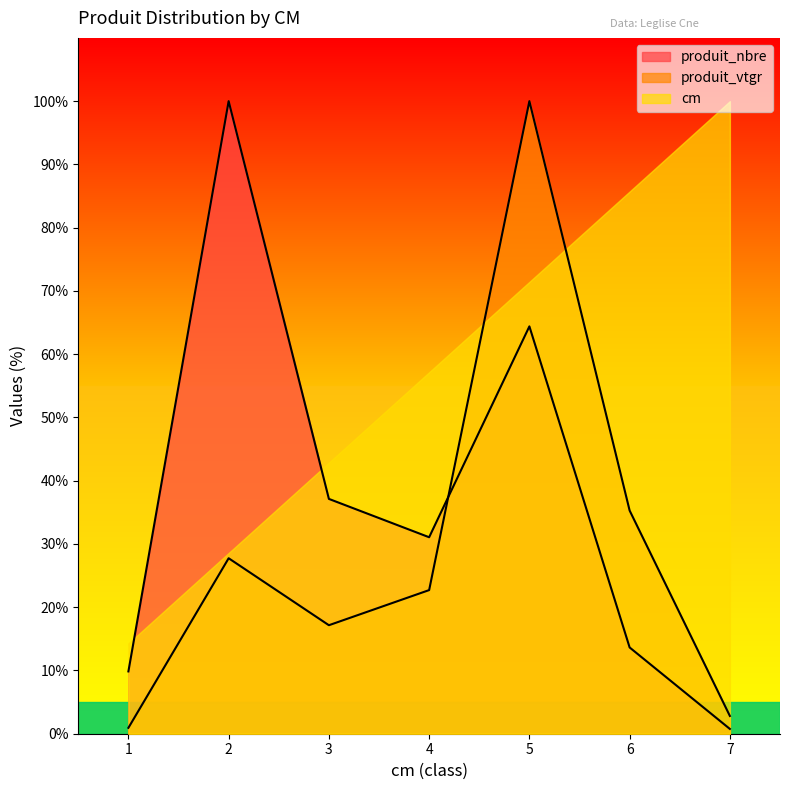

Between which two adjacent categories do produit_nbre and produit_vtgr first intersect?

4 and 5